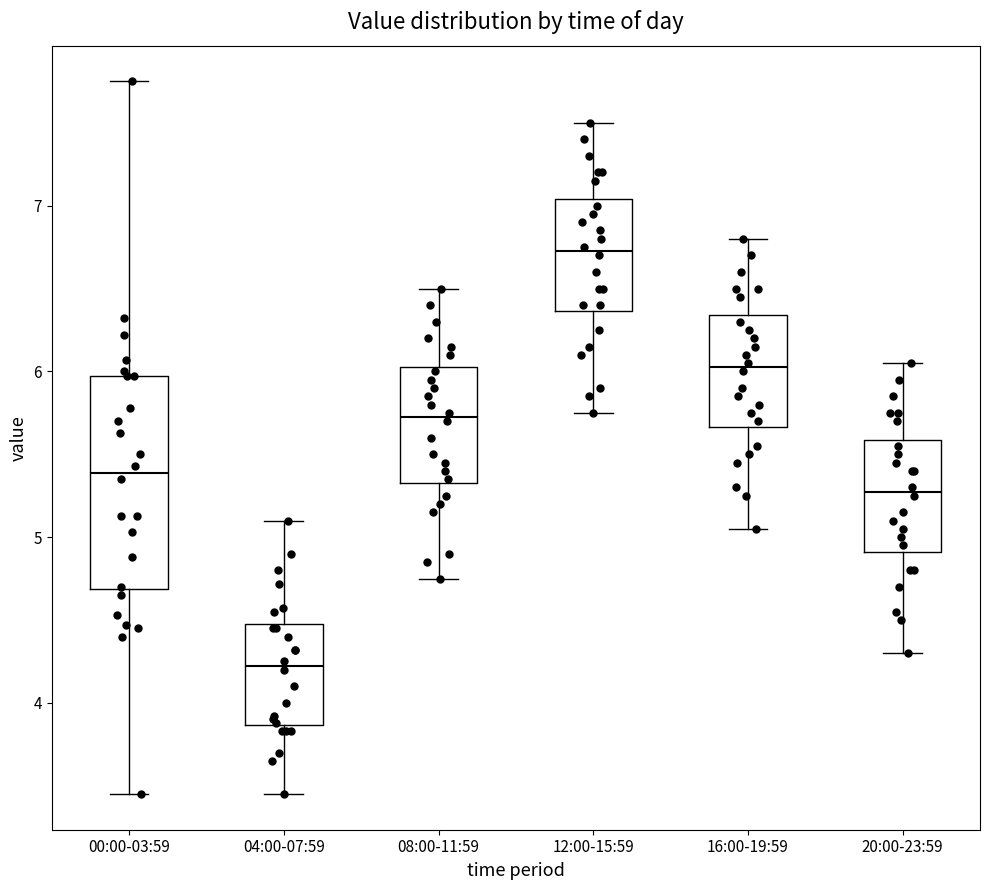

Where does the upper whisker of the box for 00:00-03:59 end on the y-axis? The values are not printed on the chart, so give them approximately, as read against the axis.

7.8